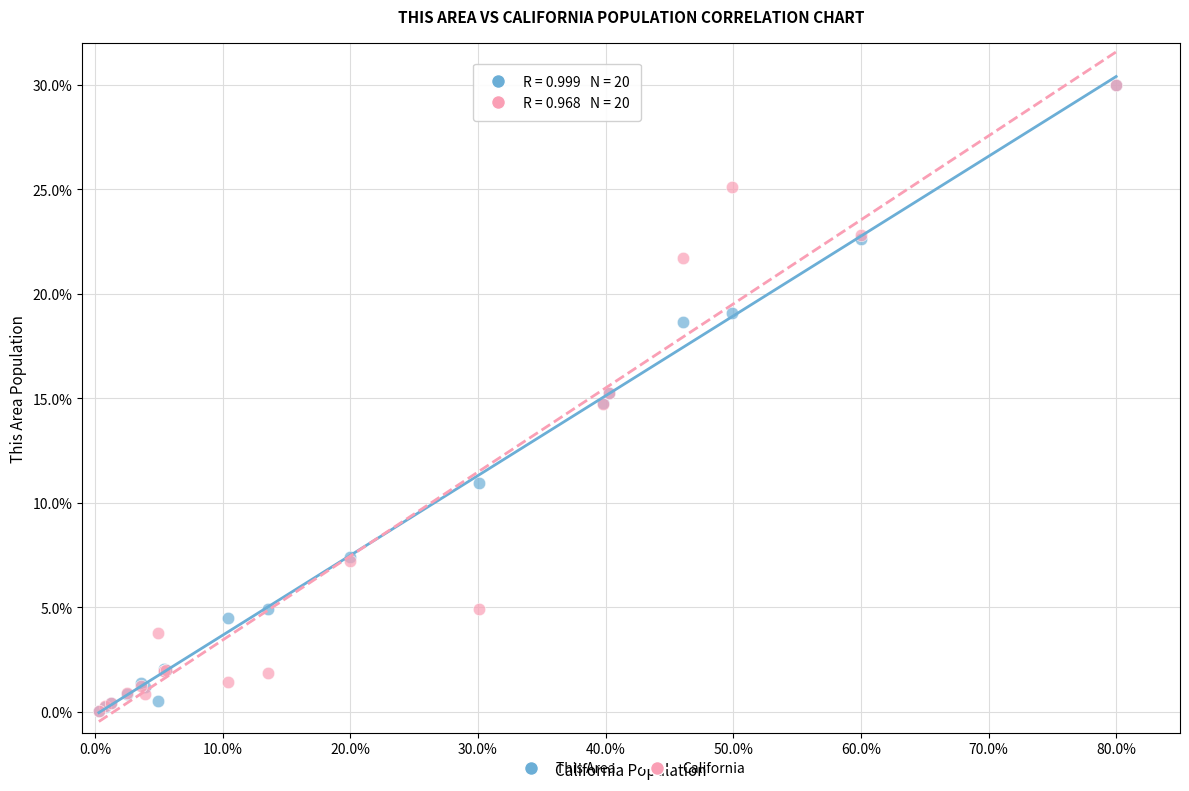

Which series has the largest Y range (max minus min)?

This Area